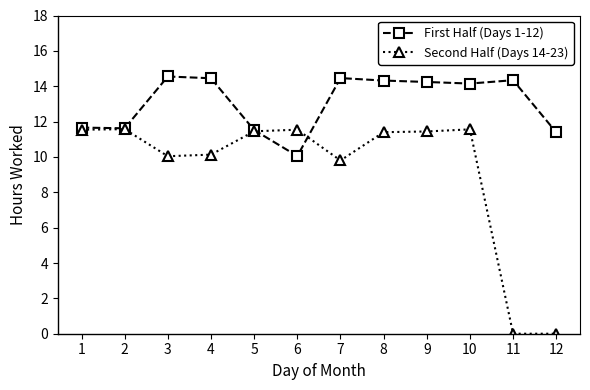

Rank the series by their maximum value, from lowest to highest.

Second Half (Days 14-23), First Half (Days 1-12)